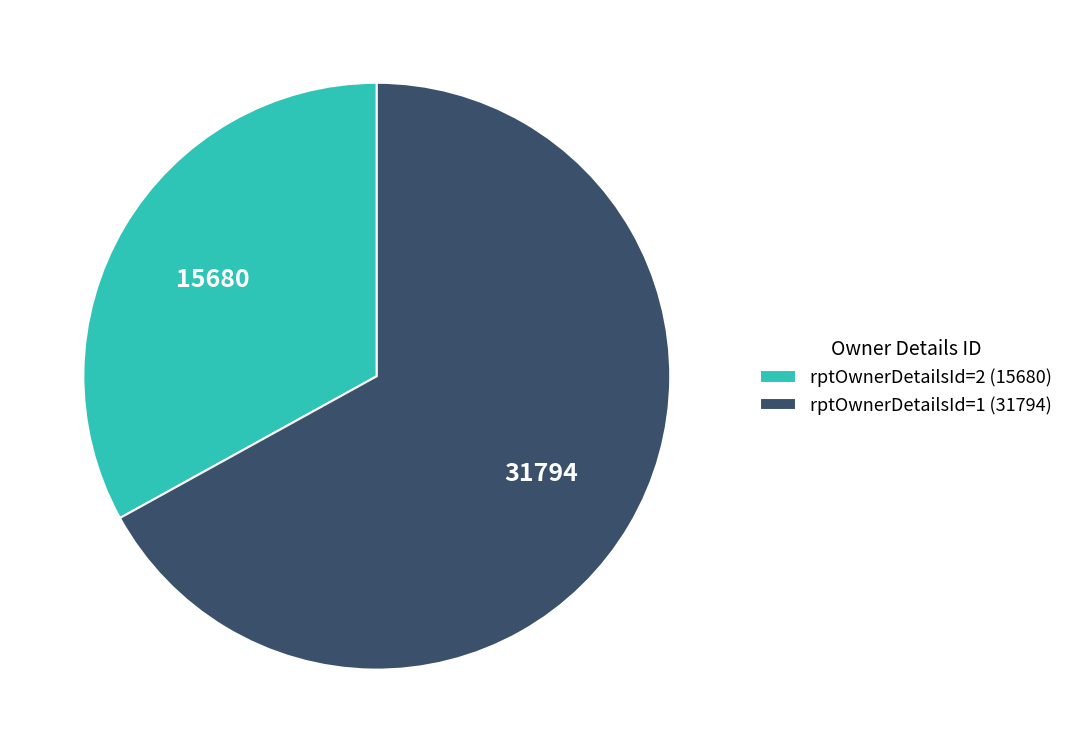

Rank the categories by value from lowest to highest.

rptOwnerDetailsId=2, rptOwnerDetailsId=1